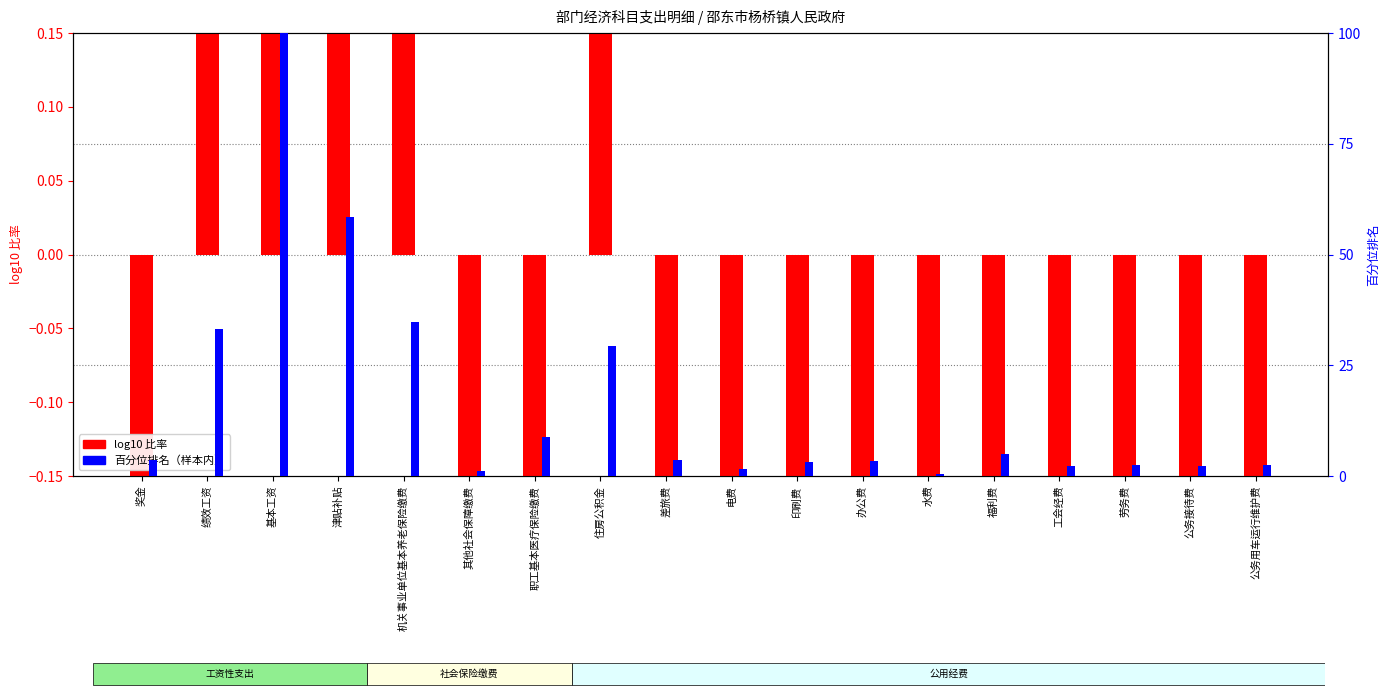

Which label corresponds to the largest value in the chart?

基本工资